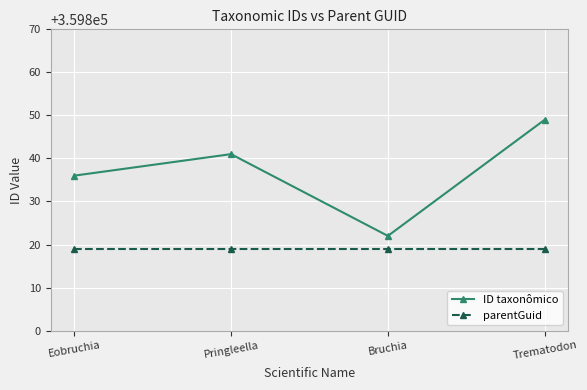

True or false: ID taxonômico and parentGuid cross at least once.

False